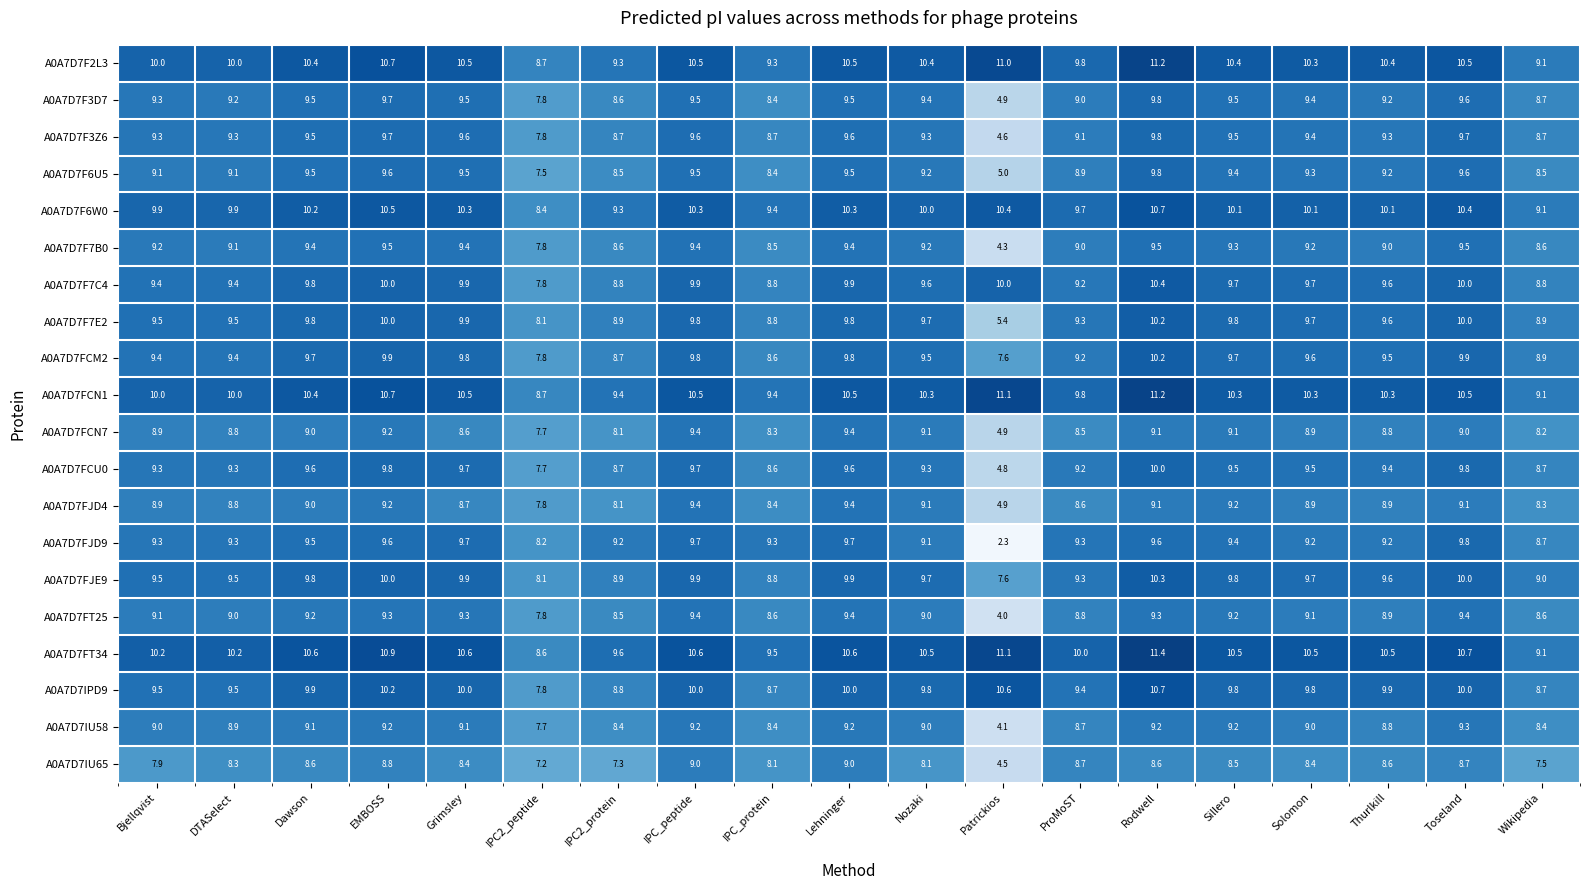

What is the difference between the highest and lowest values at IPC_peptide?

1.6